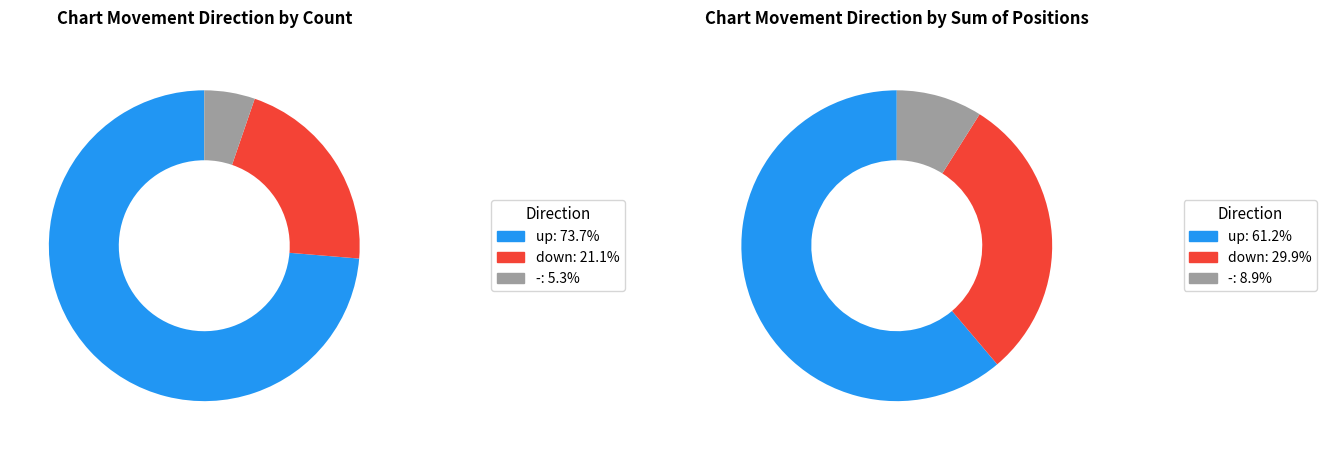

Is there a majority slice in this chart?

Yes